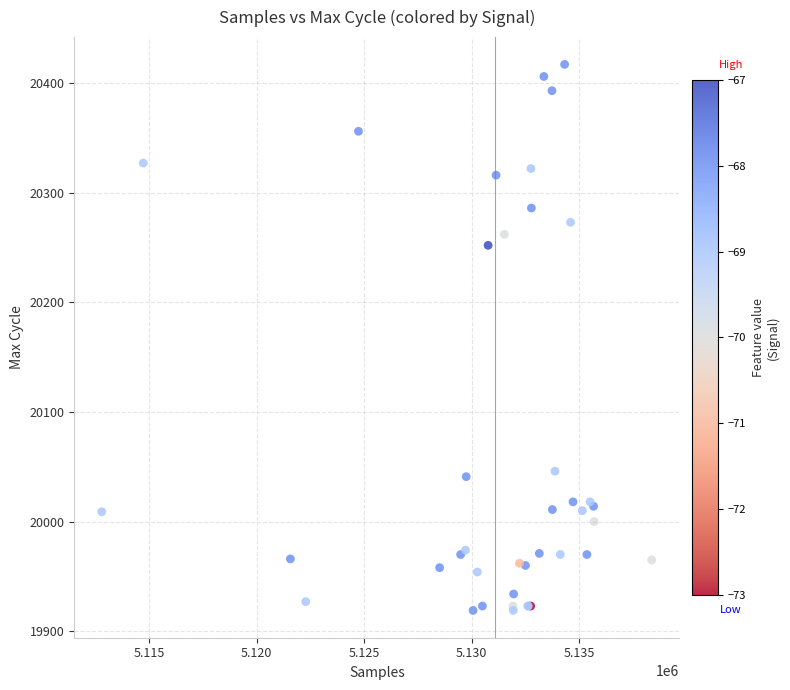

What Y value in the scatter plot is closest to 20168?

20252